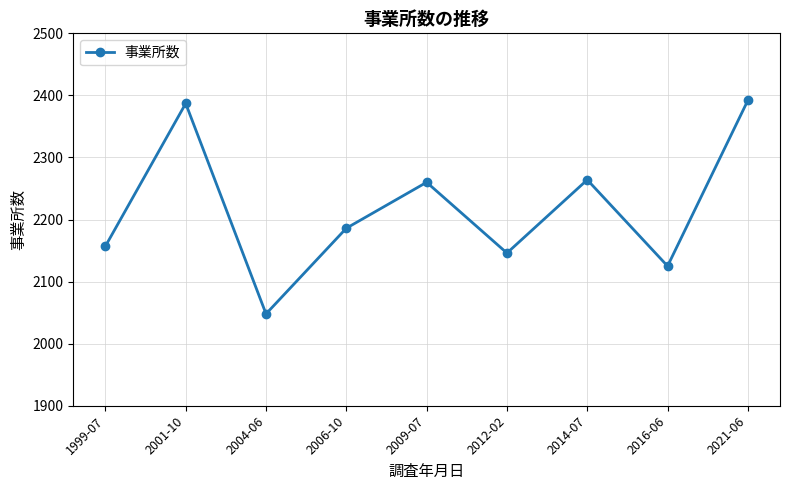

At which category does the chart reach its peak across all series?

2021-06